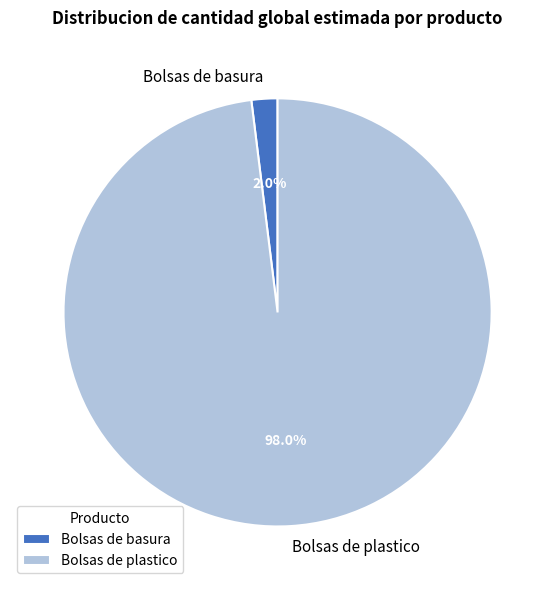

Does Bolsas de basura account for over 50% of the chart?

No